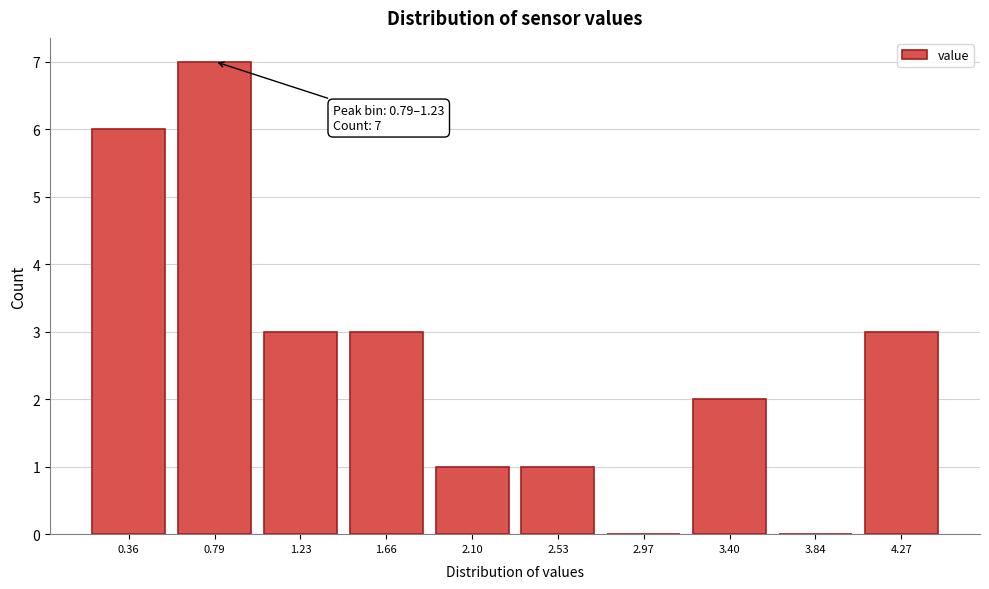

Reading left to right, list all the values displayed in this chart.

0.36=6	0.79=7	1.23=3	1.66=3	2.10=1	2.53=1	2.97=0	3.40=2	3.84=0	4.27=3